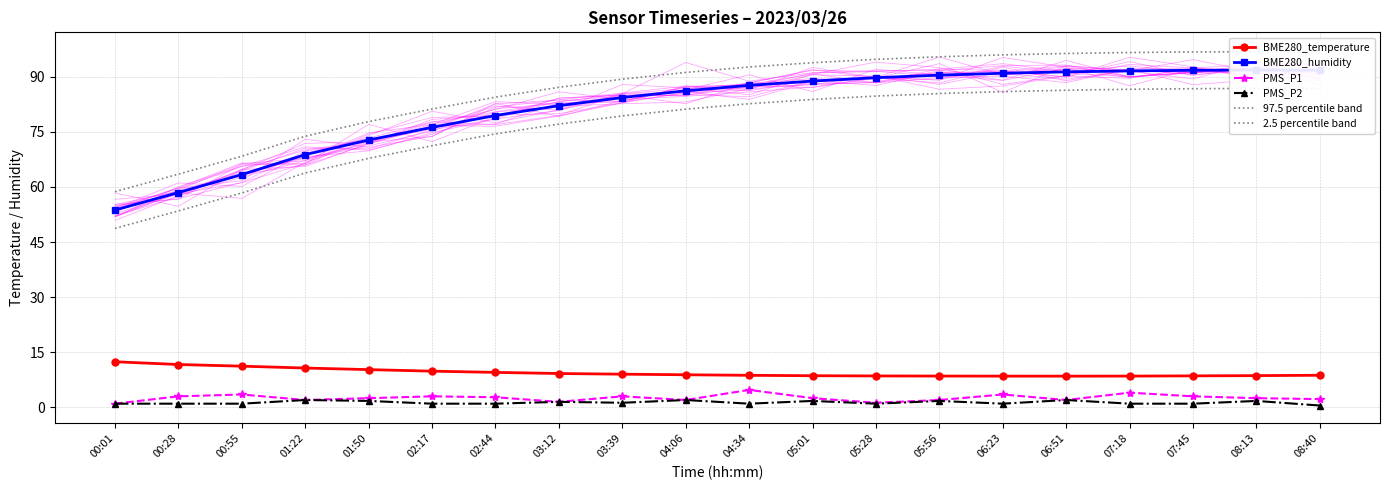

True or false: 2.5 percentile band and PMS_P2 cross at least once.

False